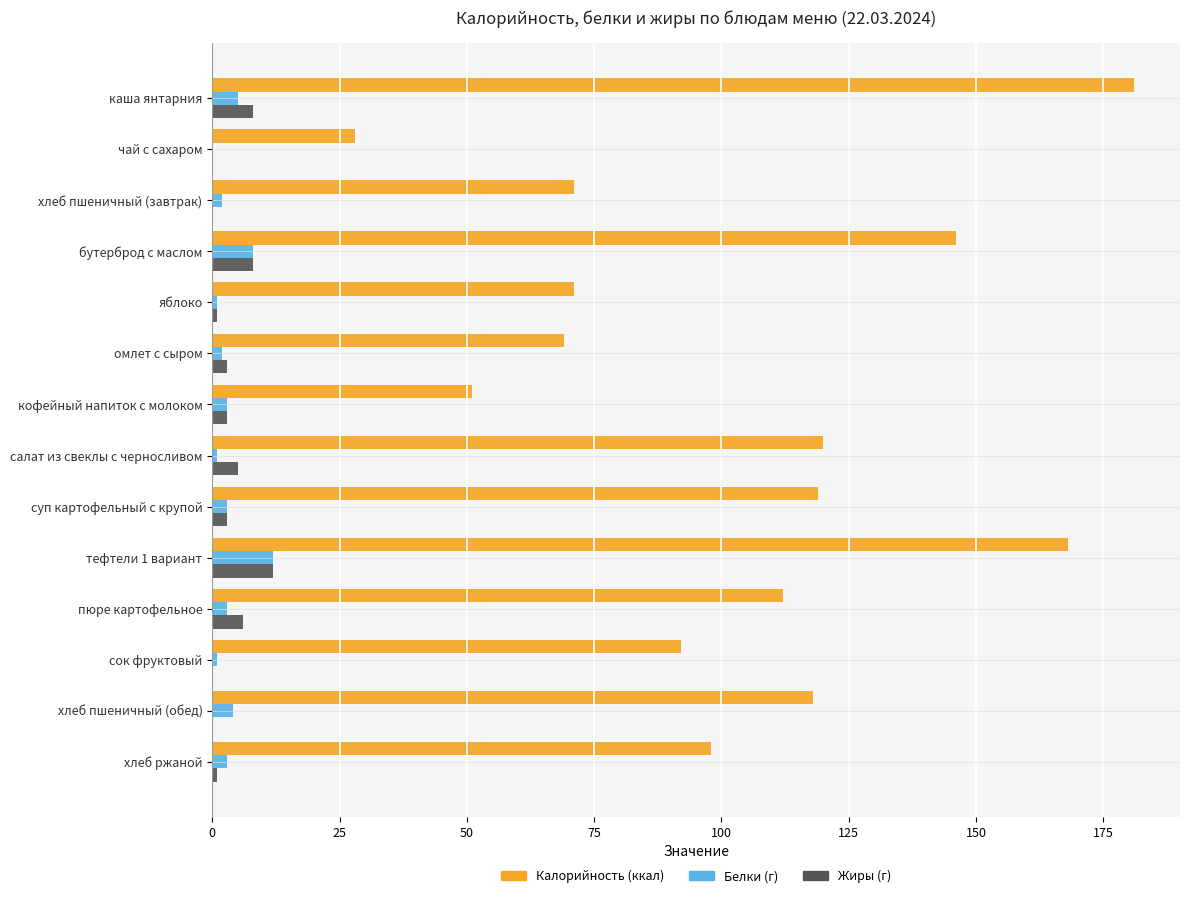

At which category does the chart reach its peak across all series?

каша янтарния